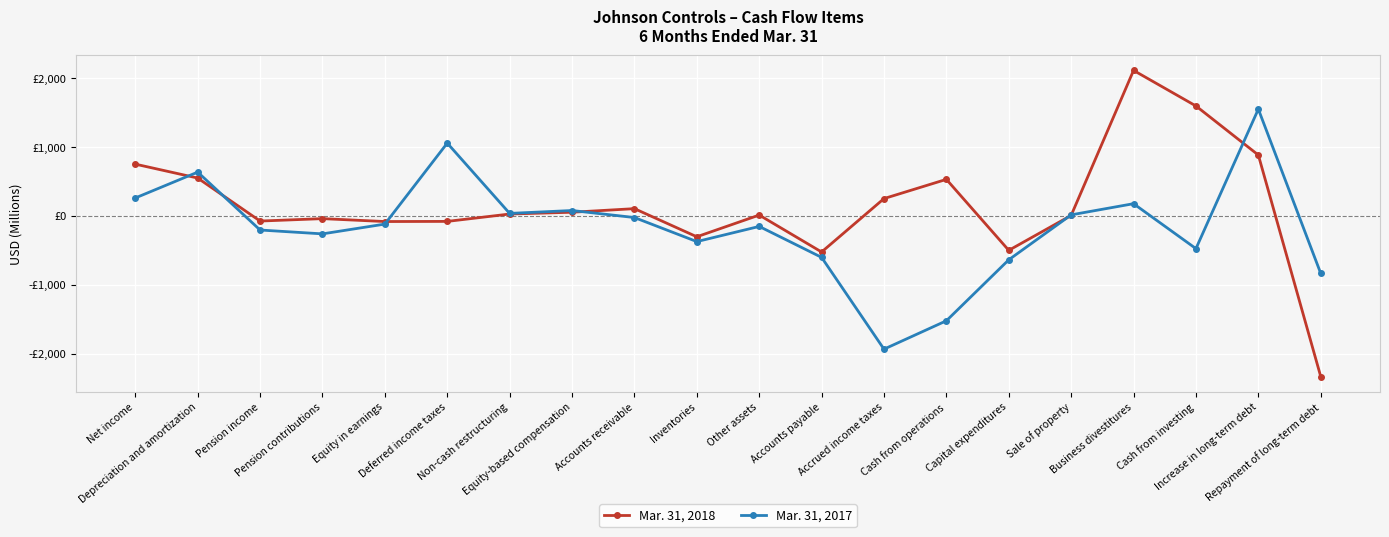

At how many categories does at least one series exceed 1142?

3